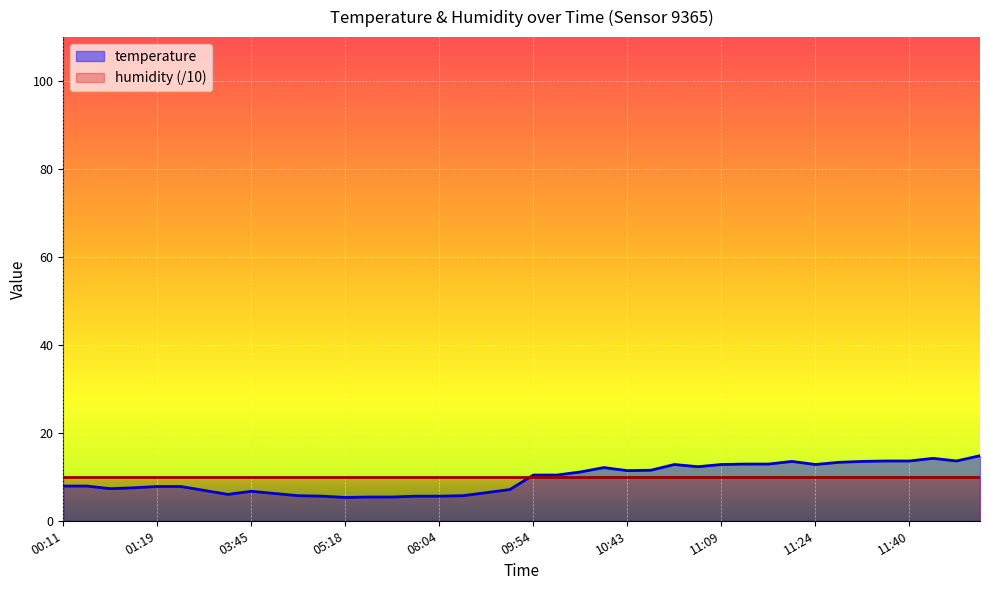

Does the chart display data point markers on the line(s)?

No